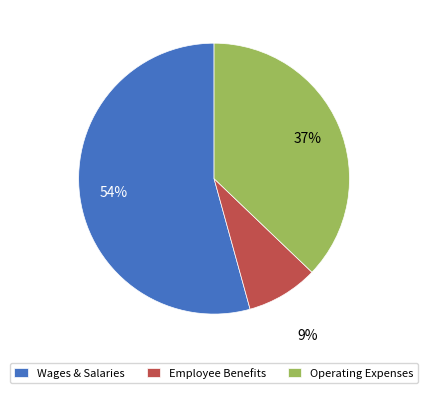

To the nearest percent, what portion does Employee Benefits represent?

9%